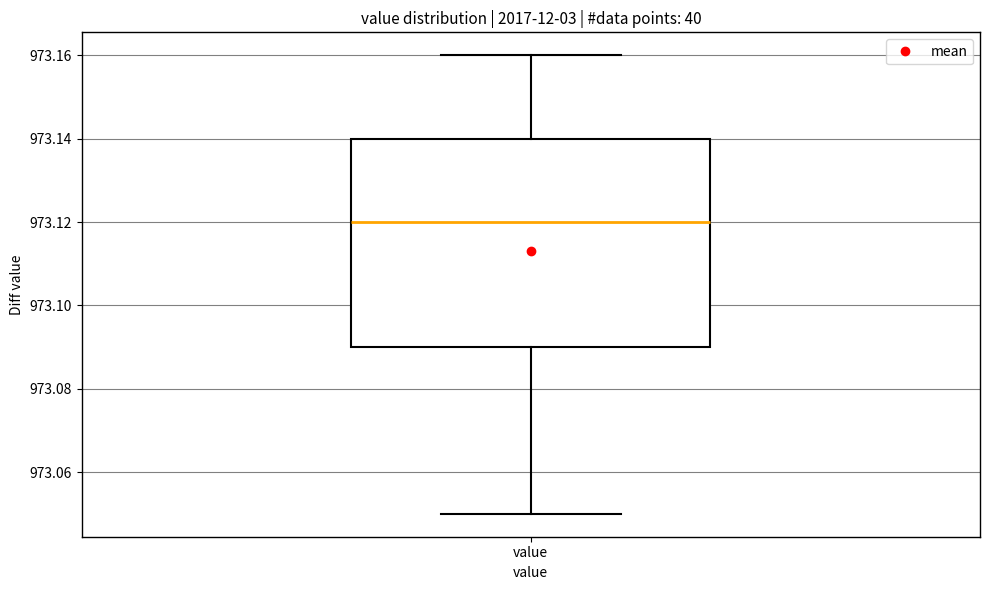

Read this box plot against the y-axis: the position of the median line, the range covered by the box, and the ends of both whiskers. The values are not printed on the chart, so give them approximately, as read against the axis.

median 973.12, box 973.09 to 973.14, whiskers 973.05 to 973.16